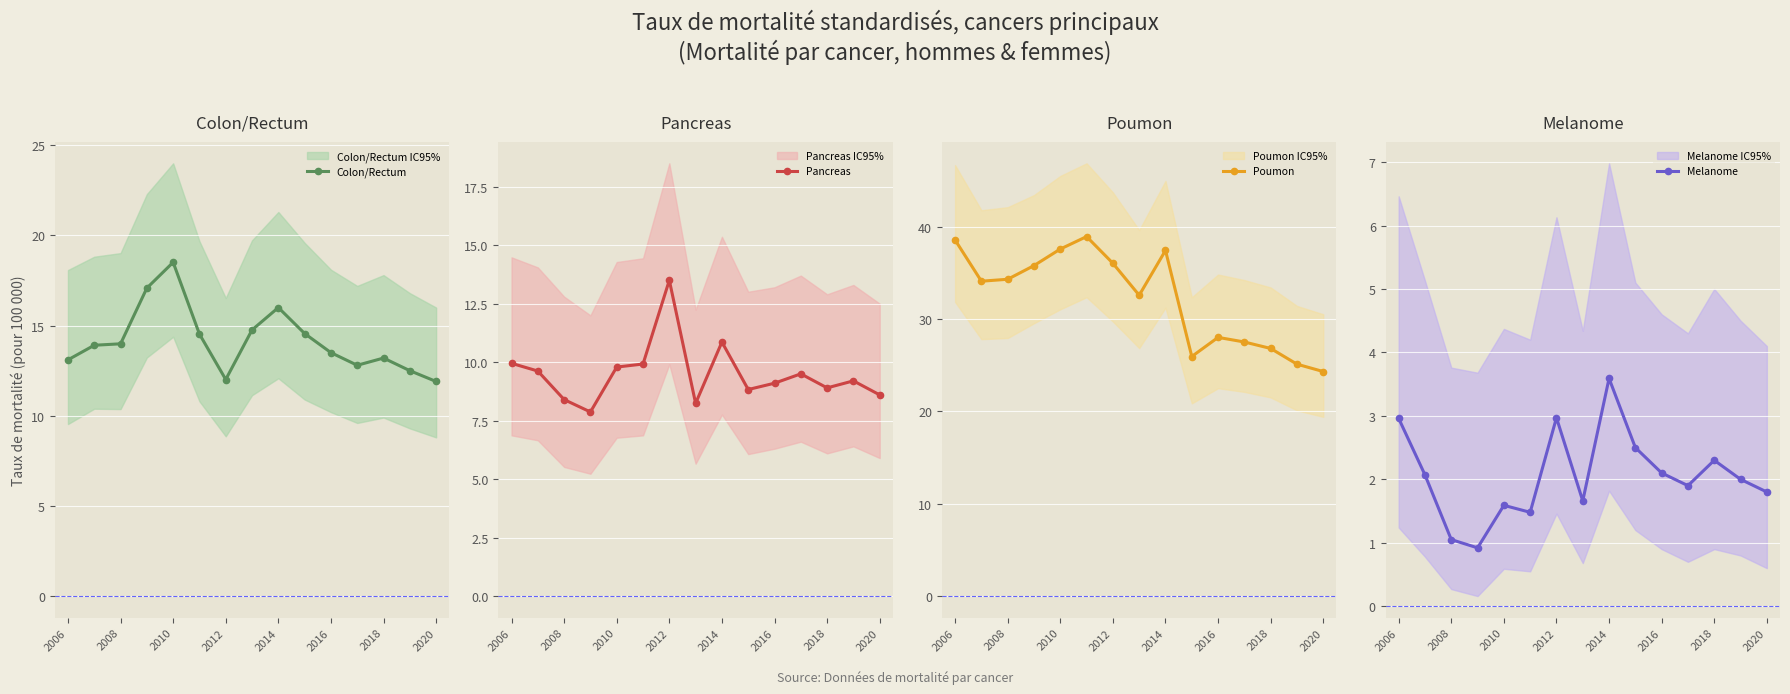

Reading right to left, list all the values displayed in this chart.

Colon/Rectum: 11.9	12.5	13.2	12.8	13.5	14.6	16.0	14.8	12.0	14.5	18.5	17.1	14.0	13.9	13.1
Pancreas: 8.6	9.2	8.9	9.5	9.1	8.8	10.9	8.2	13.5	9.9	9.8	7.9	8.4	9.6	9.9
Poumon: 24.3	25.1	26.8	27.5	28.0	25.9	37.4	32.6	36.0	38.9	37.6	35.8	34.3	34.1	38.5
Melanome: 1.8	2.0	2.3	1.9	2.1	2.5	3.6	1.7	3.0	1.5	1.6	0.9	1.1	2.1	3.0